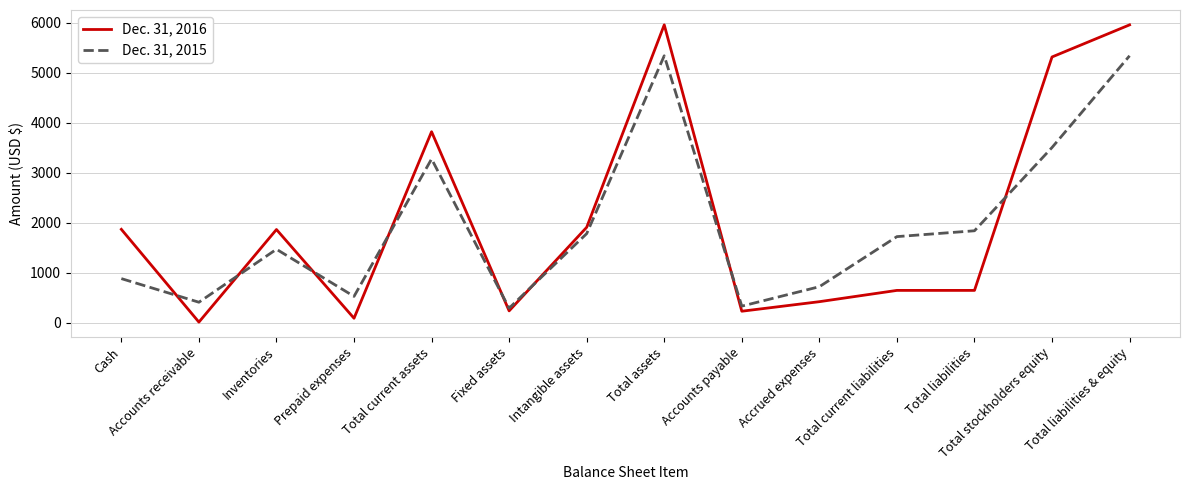

What is the maximum value shown in the chart?

5961